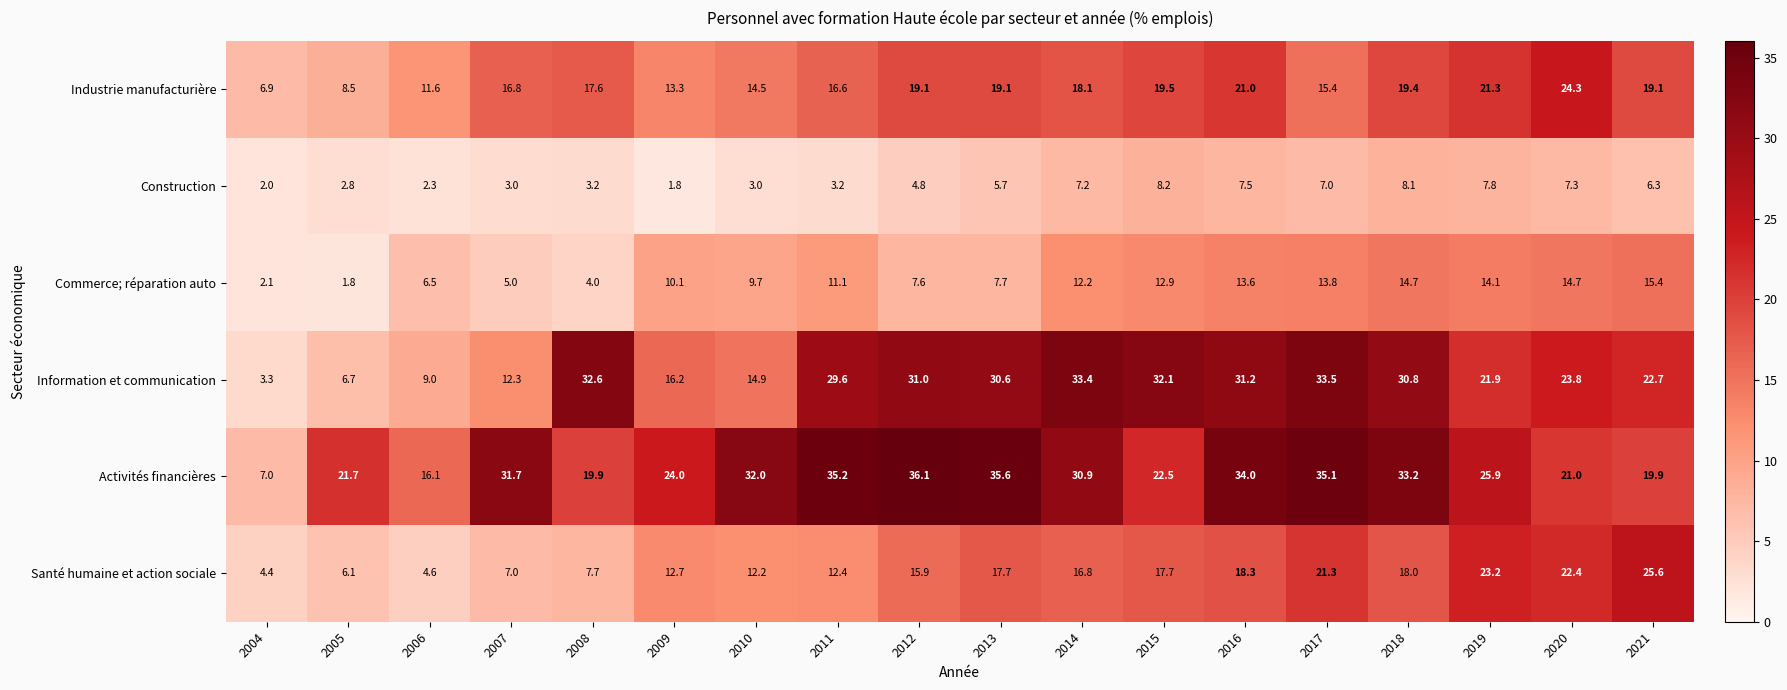

What is the difference between the maximum and minimum values in the Information et communication series?

30.2